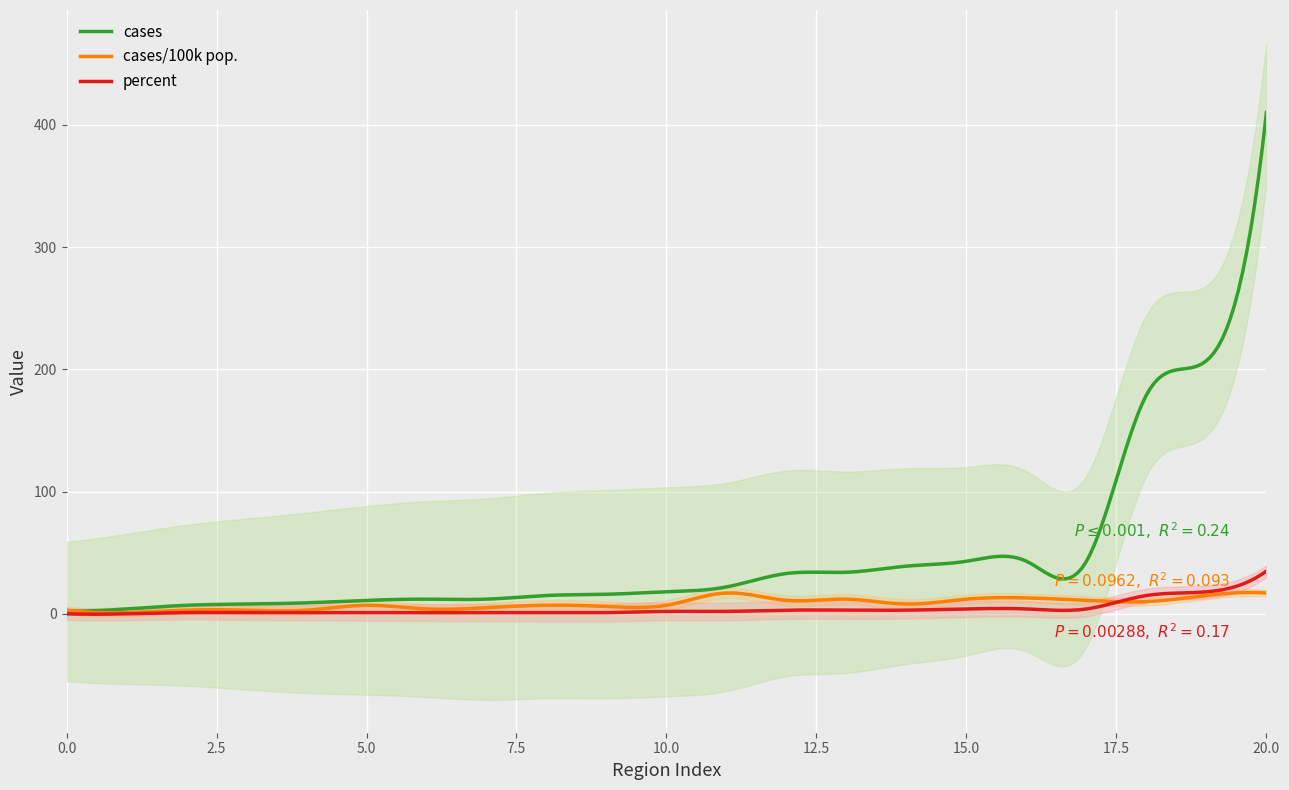

Which series has the largest range (max minus min)?

cases